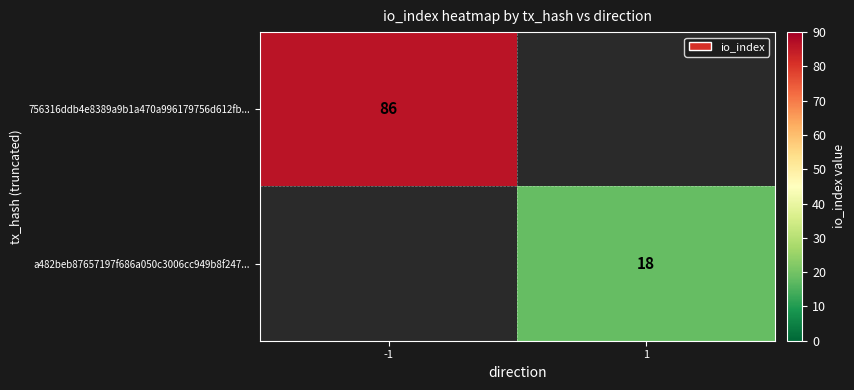

True or false: 756316ddb4e8389a9b1a470a996179756d612fb... has a value of 86 at -1.

True